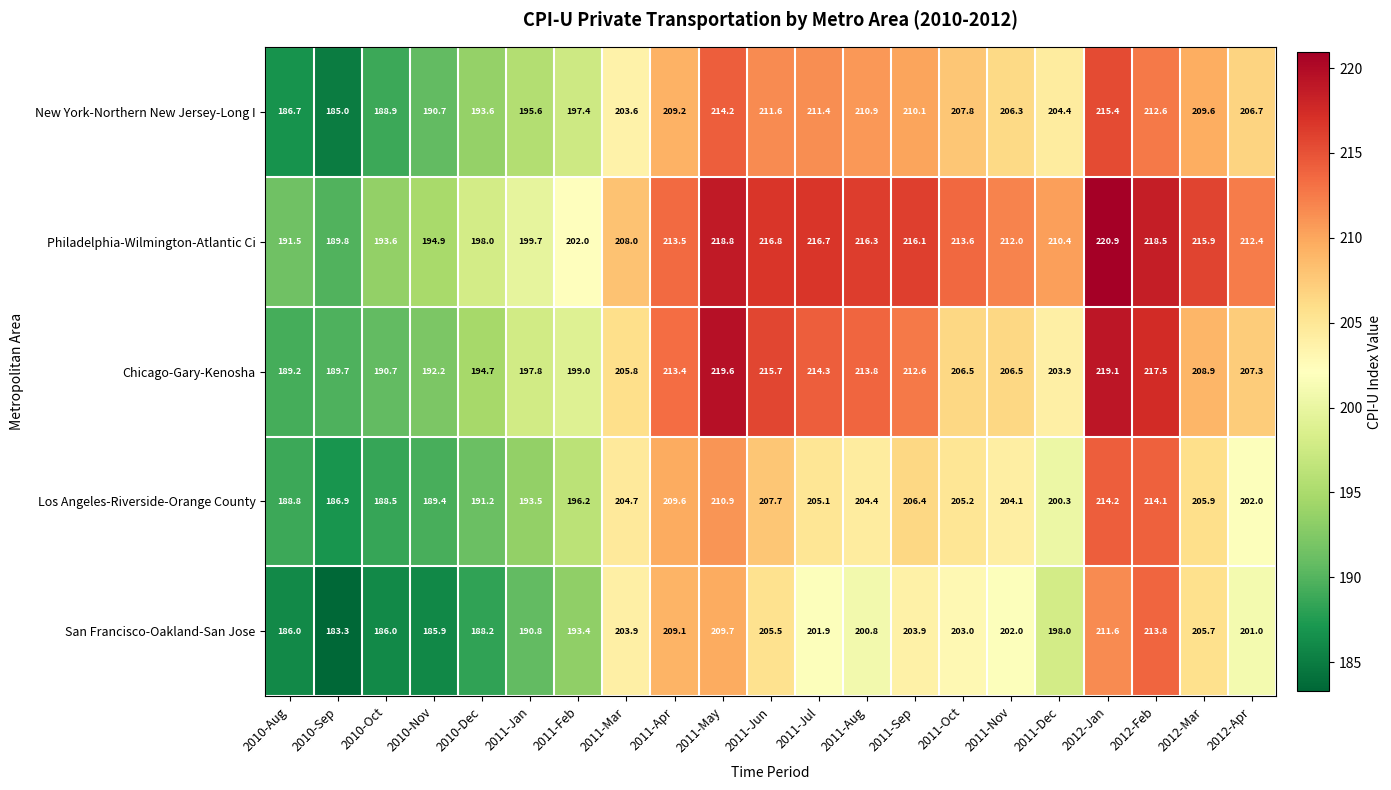

At 2011-Aug, list the series in order from smallest to largest.

San Francisco-Oakland-San Jose, Los Angeles-Riverside-Orange County, New York-Northern New Jersey-Long I, Chicago-Gary-Kenosha, Philadelphia-Wilmington-Atlantic Ci